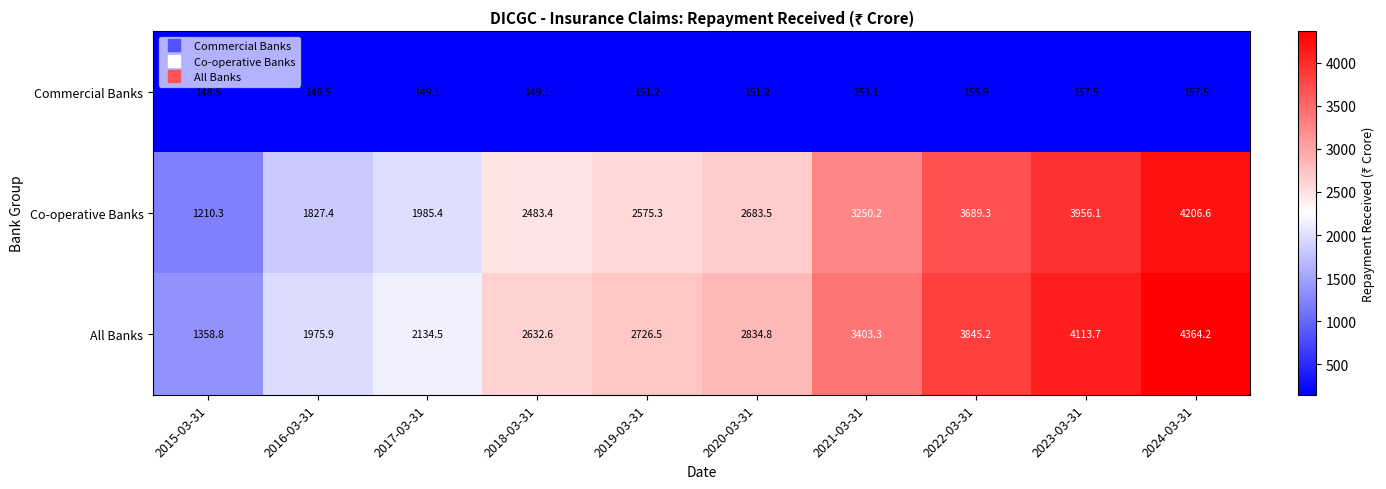

Reading right to left, transcribe all the data shown in this chart.

Commercial Banks: 2024-03-31=157.5	2023-03-31=157.5	2022-03-31=155.9	2021-03-31=153.1	2020-03-31=151.2	2019-03-31=151.2	2018-03-31=149.1	2017-03-31=149.1	2016-03-31=148.5	2015-03-31=148.5
Co-operative Banks: 2024-03-31=4206.6	2023-03-31=3956.1	2022-03-31=3689.3	2021-03-31=3250.2	2020-03-31=2683.5	2019-03-31=2575.3	2018-03-31=2483.4	2017-03-31=1985.4	2016-03-31=1827.4	2015-03-31=1210.3
All Banks: 2024-03-31=4364.2	2023-03-31=4113.7	2022-03-31=3845.2	2021-03-31=3403.3	2020-03-31=2834.8	2019-03-31=2726.5	2018-03-31=2632.6	2017-03-31=2134.5	2016-03-31=1975.9	2015-03-31=1358.8